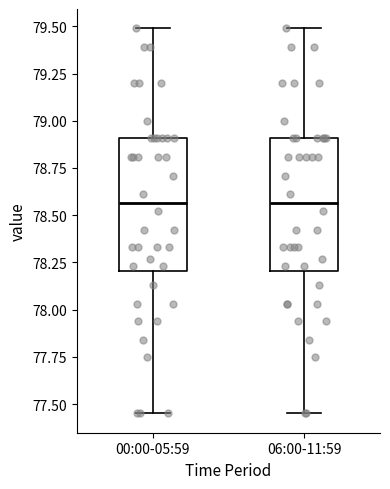

Reading left to right, transcribe this box plot: for each box, give where its median line is, the range the box spans, and where its two whiskers end, as read against the y-axis. The values are not printed on the chart, so give them approximately, as read against the axis.

00:00-05:59: median 78.55, box 78.20 to 78.90, whiskers 77.45 to 79.50
06:00-11:59: median 78.55, box 78.20 to 78.90, whiskers 77.45 to 79.50